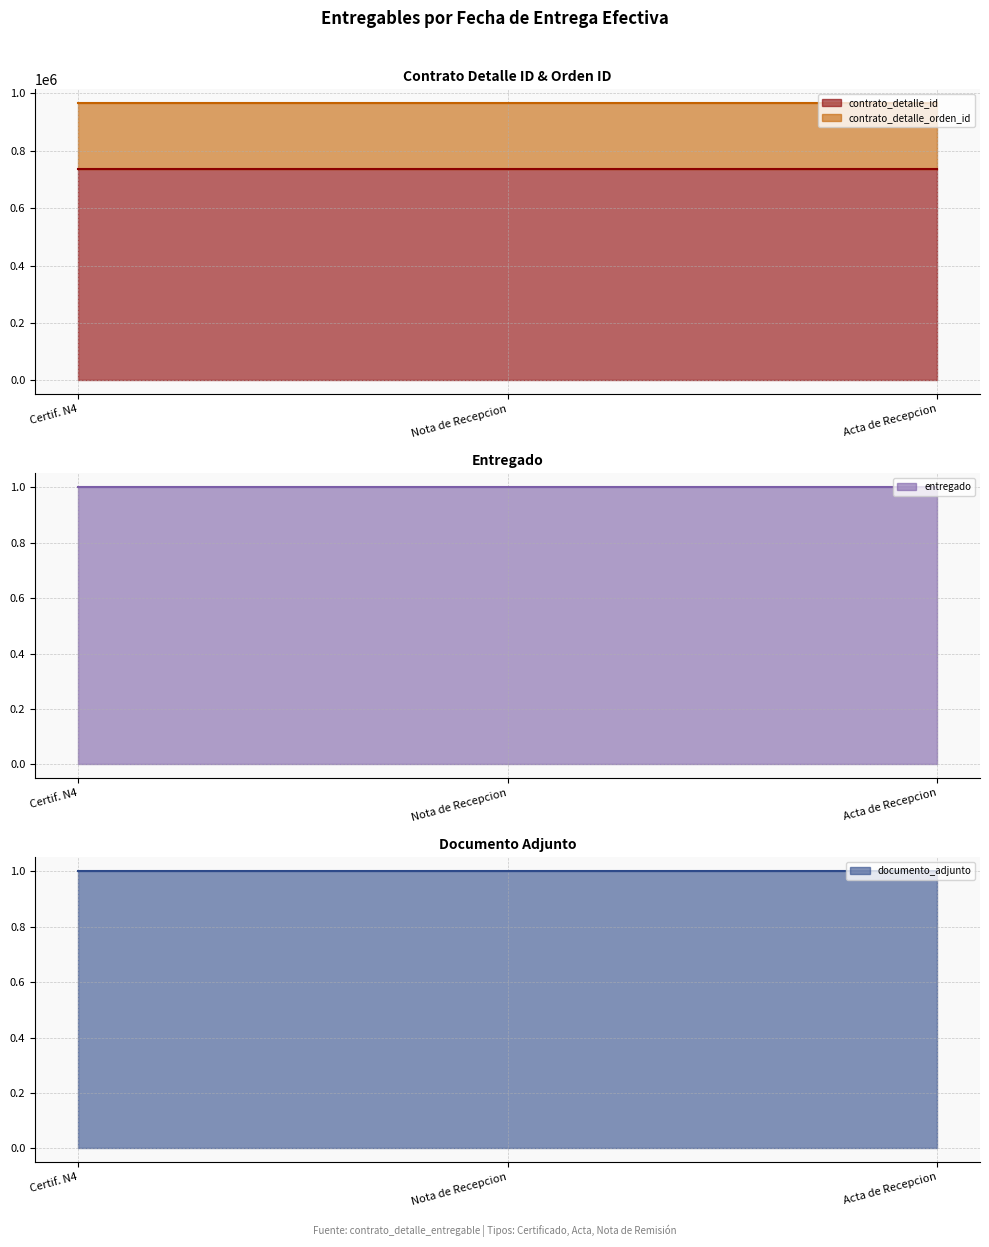

What is the average value of the documento_adjunto series?

1